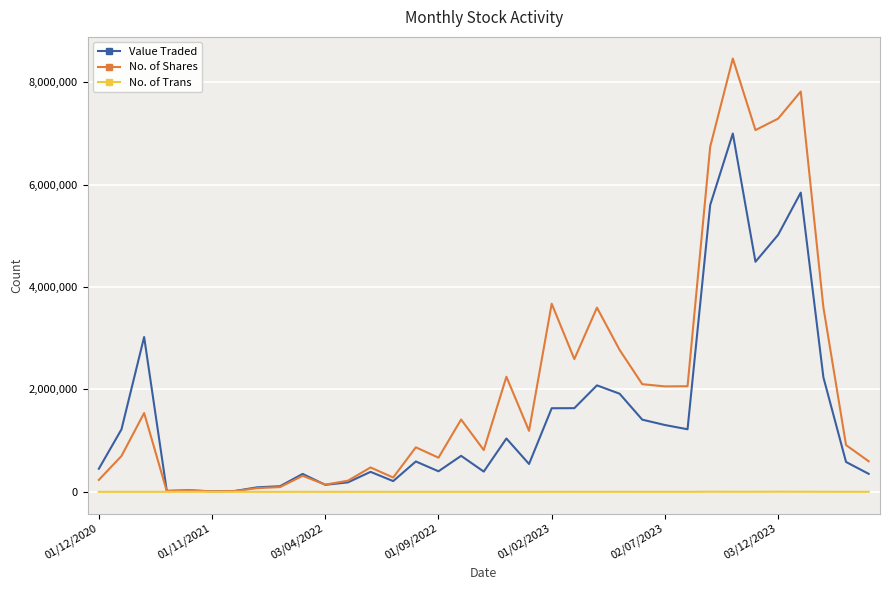

Which series has the largest range (max minus min)?

No. of Shares